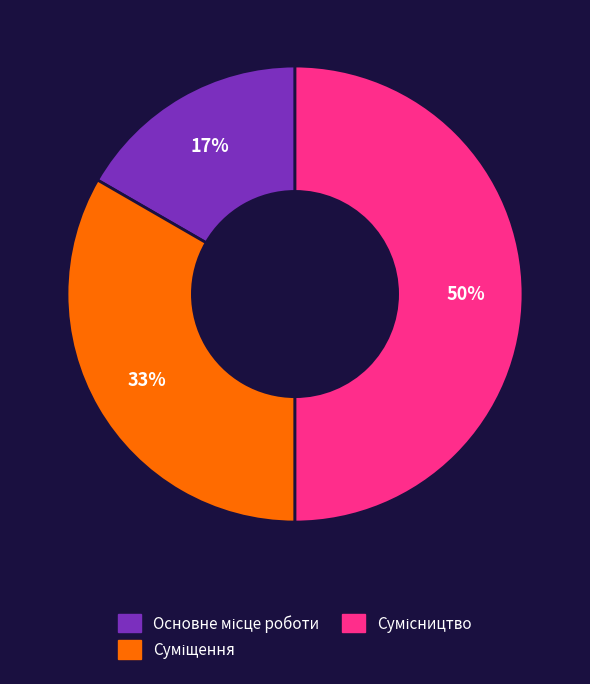

How many segments does this pie chart have?

3